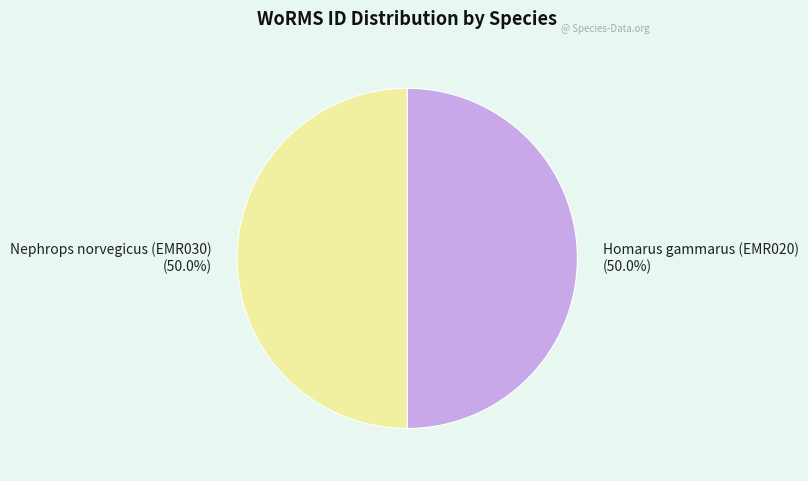

What portion of the pie excludes Homarus gammarus (EMR020)?

50.0%